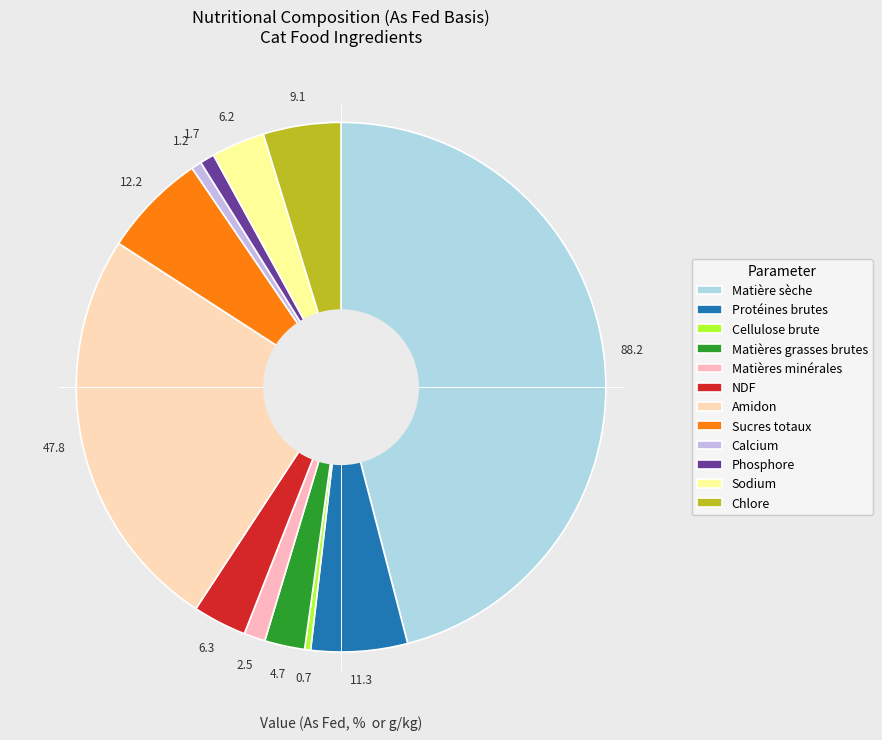

What percentage is NOT represented by NDF?

96.7%